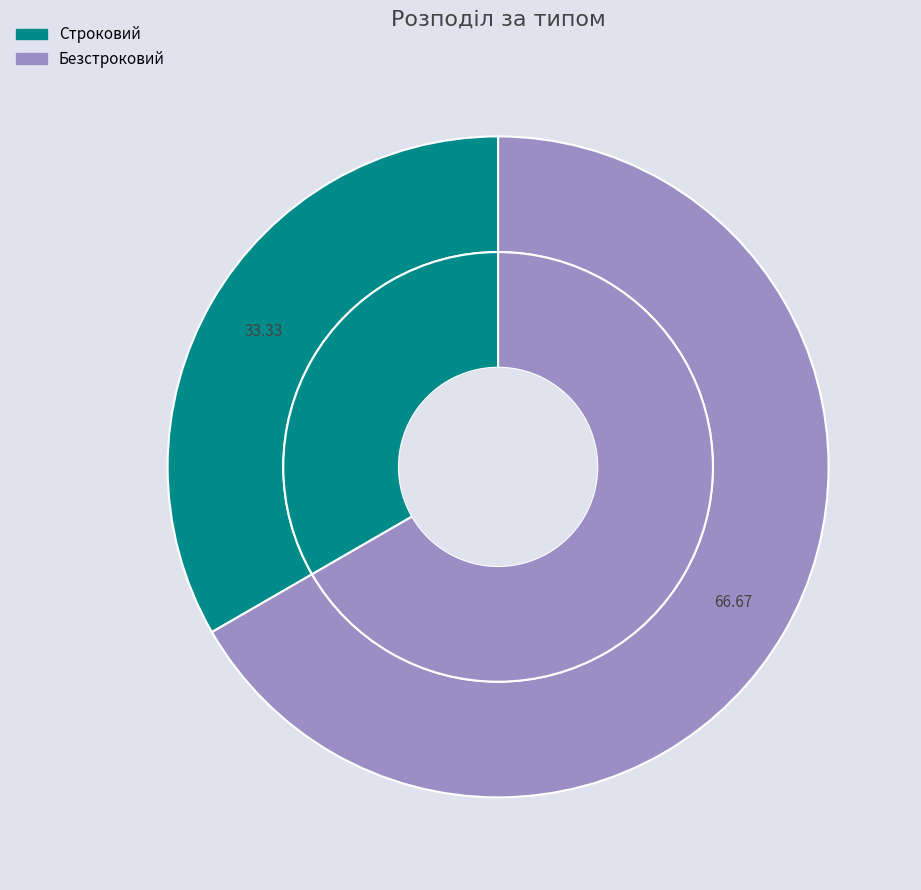

Is the sum of Безстроковий and Строковий greater than half?

Yes